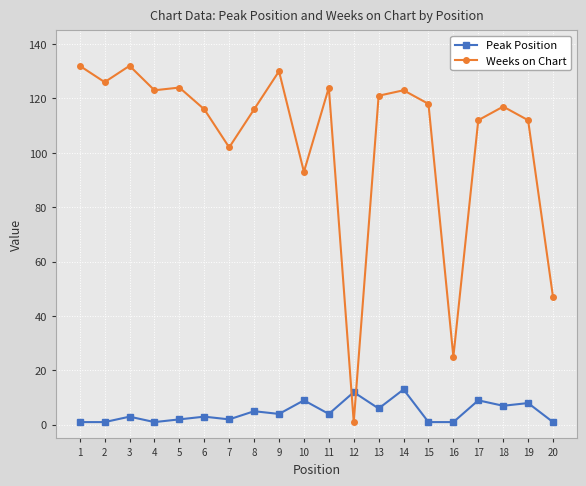

What is the total value across all series at 4?

124